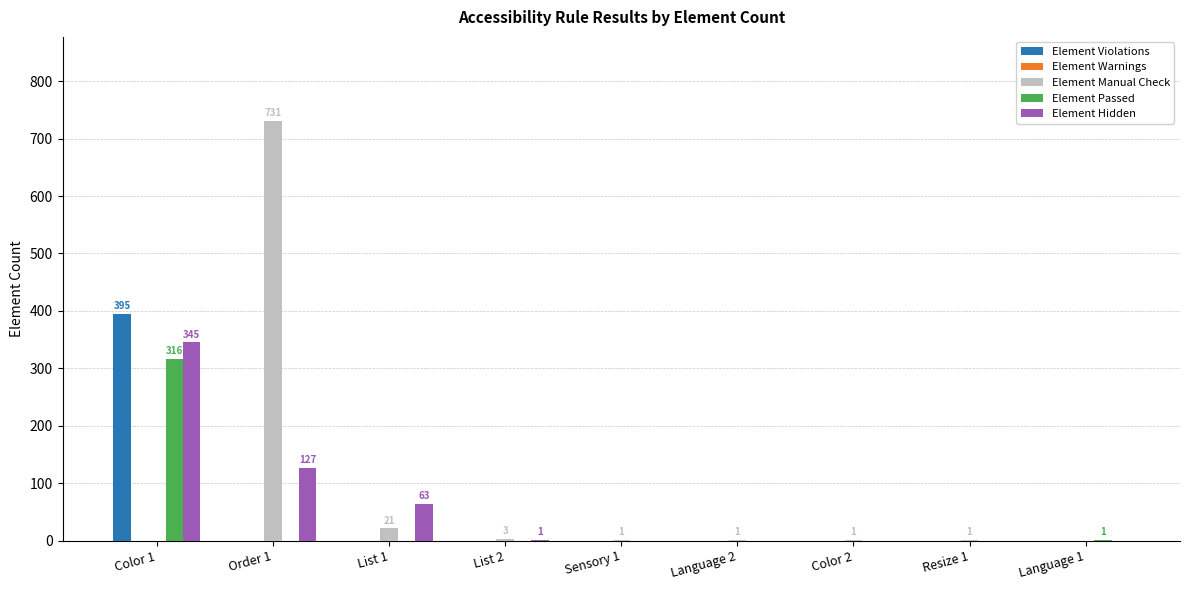

Where is Element Hidden nearest to the value 172?

Order 1